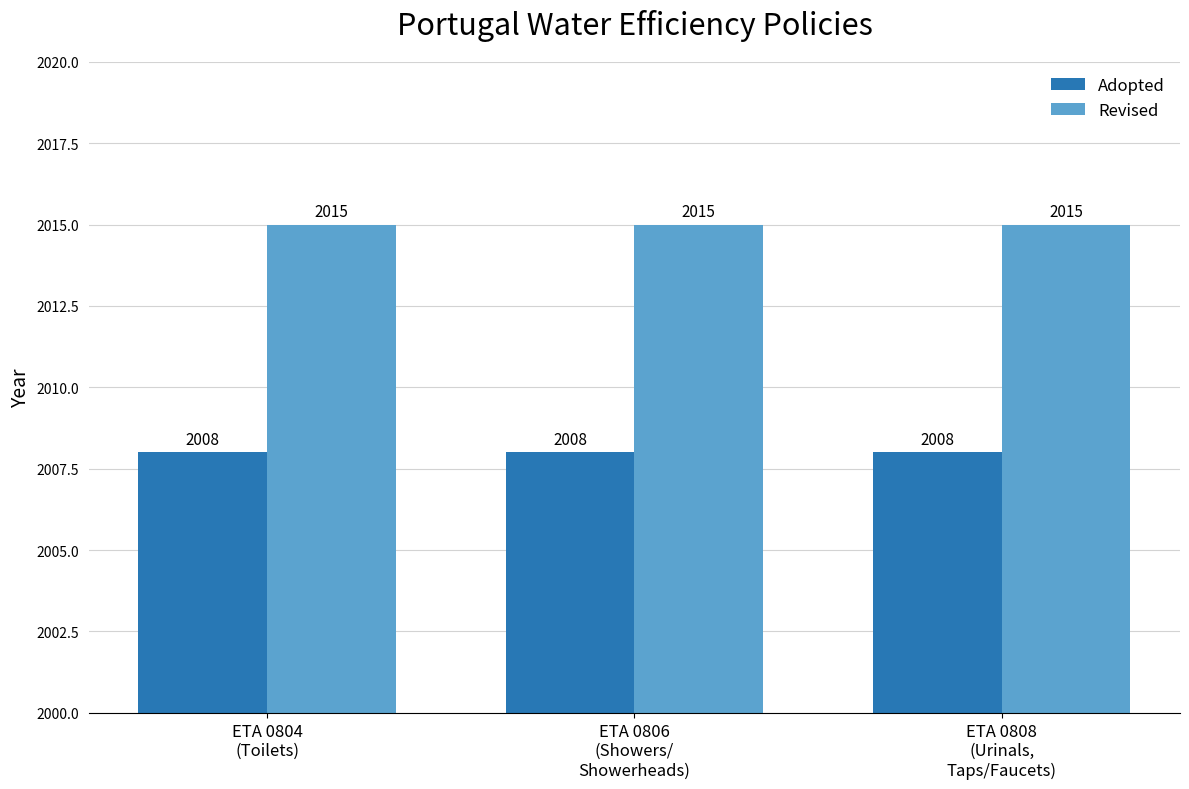

Rank the series by their maximum value, from highest to lowest.

Revised, Adopted